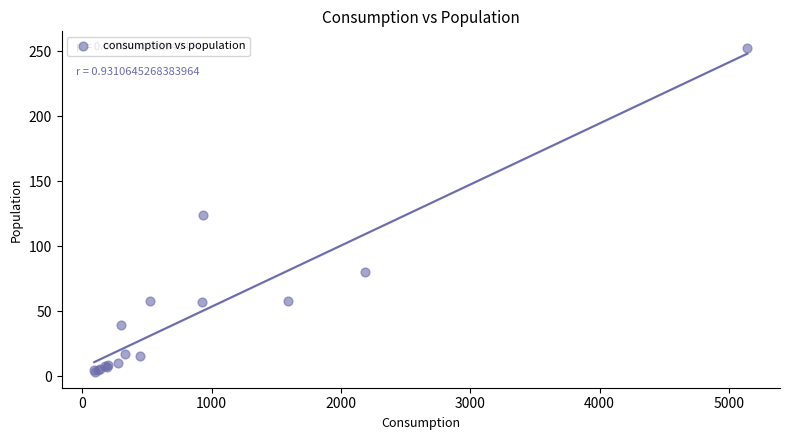

What Y value in the scatter plot is closest to 128?

124.0